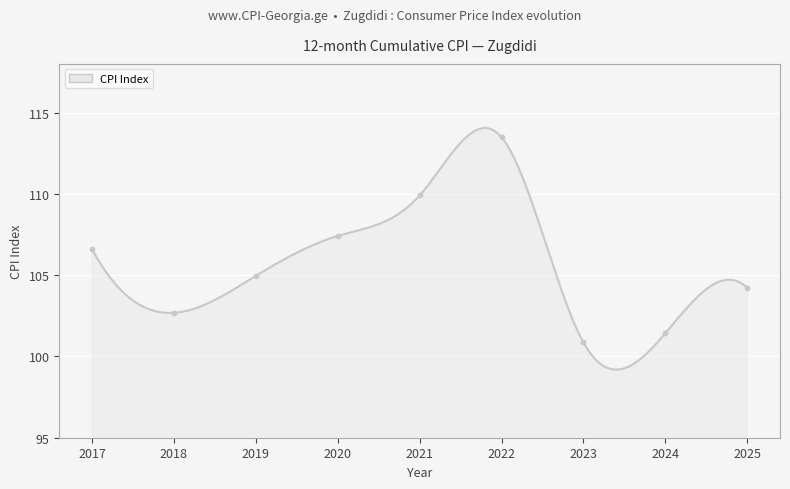

Approximately how many times larger is the value at 2025 compared to 2017?

1.0